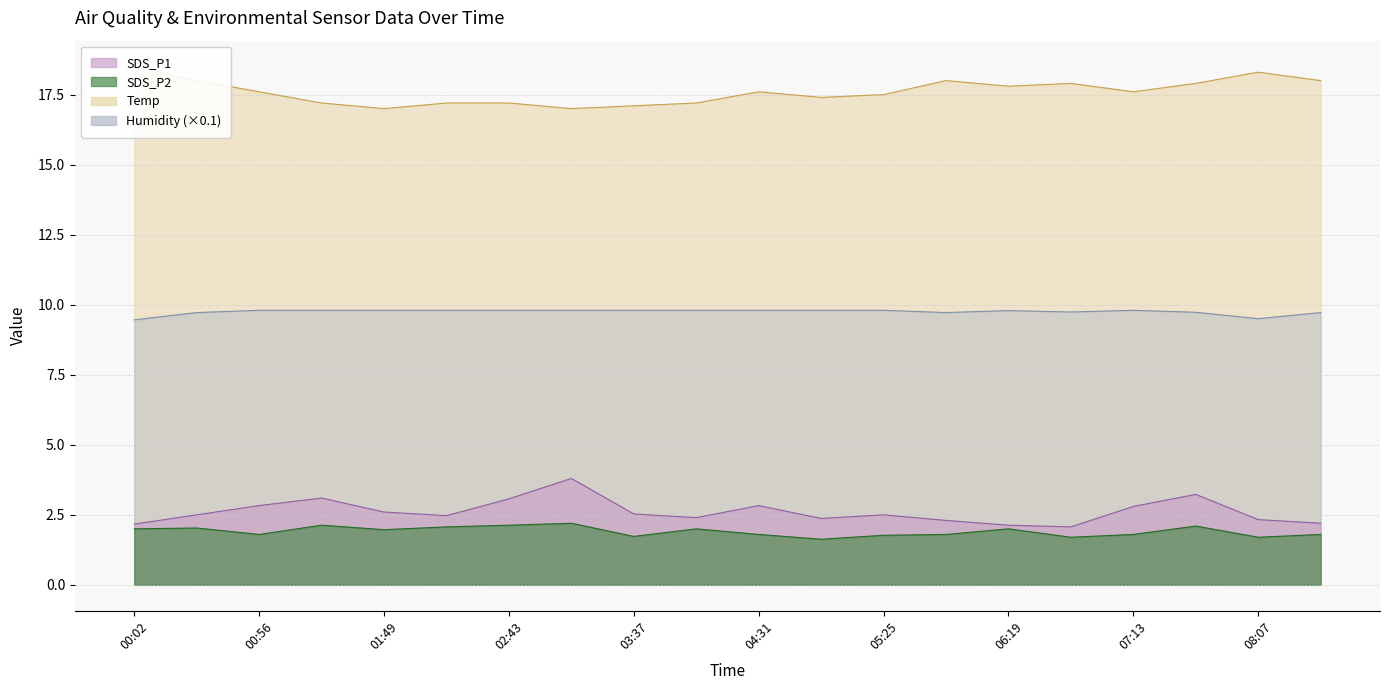

What position from the left is 00:56?

3